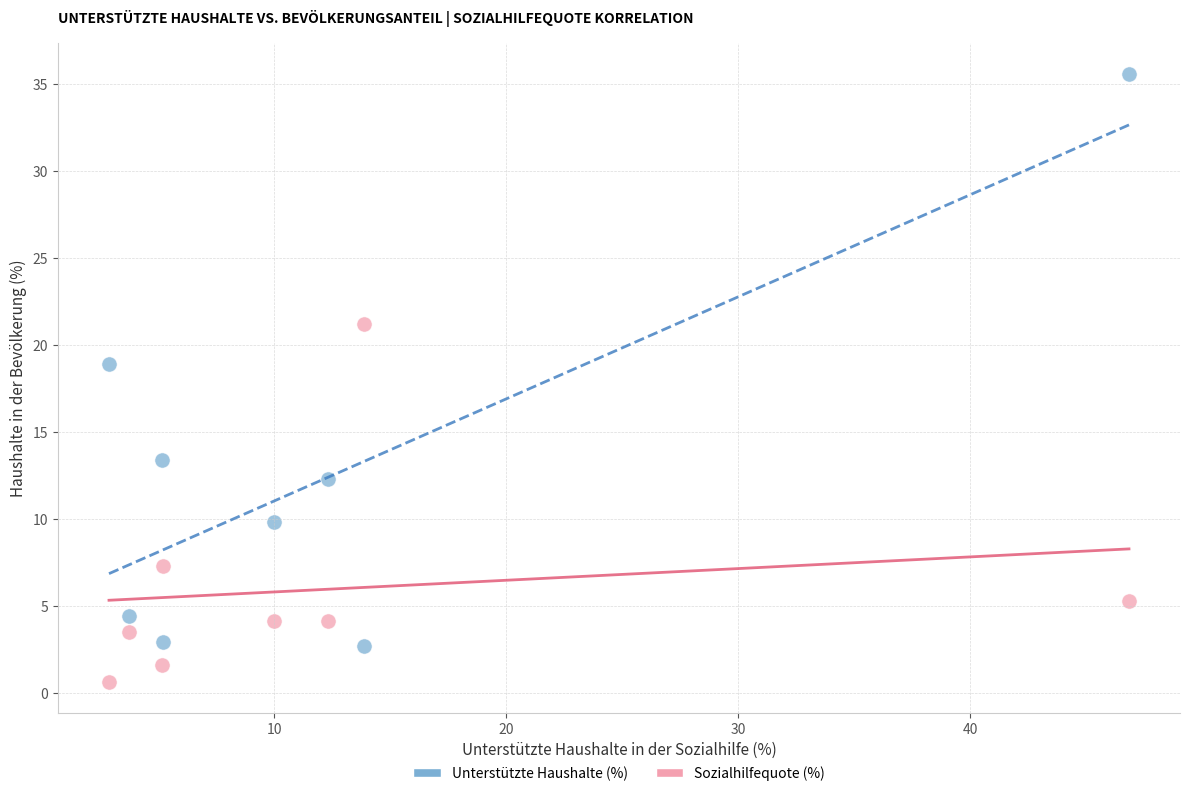

What are all the series names shown in the legend?

Unterstützte Haushalte (%), Sozialhilfequote (%)